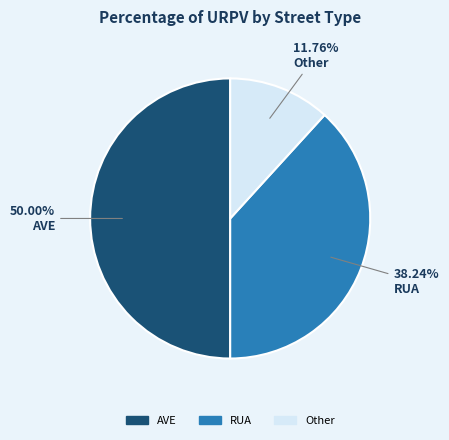

To the nearest percent, what percentage of the pie is AVE?

50%